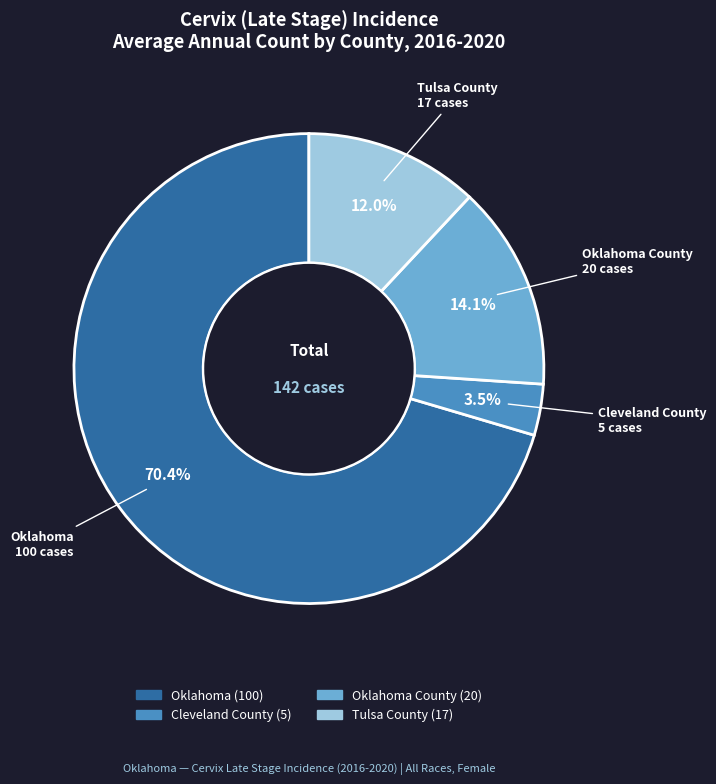

Is the sum of Oklahoma and Oklahoma County greater than half?

Yes